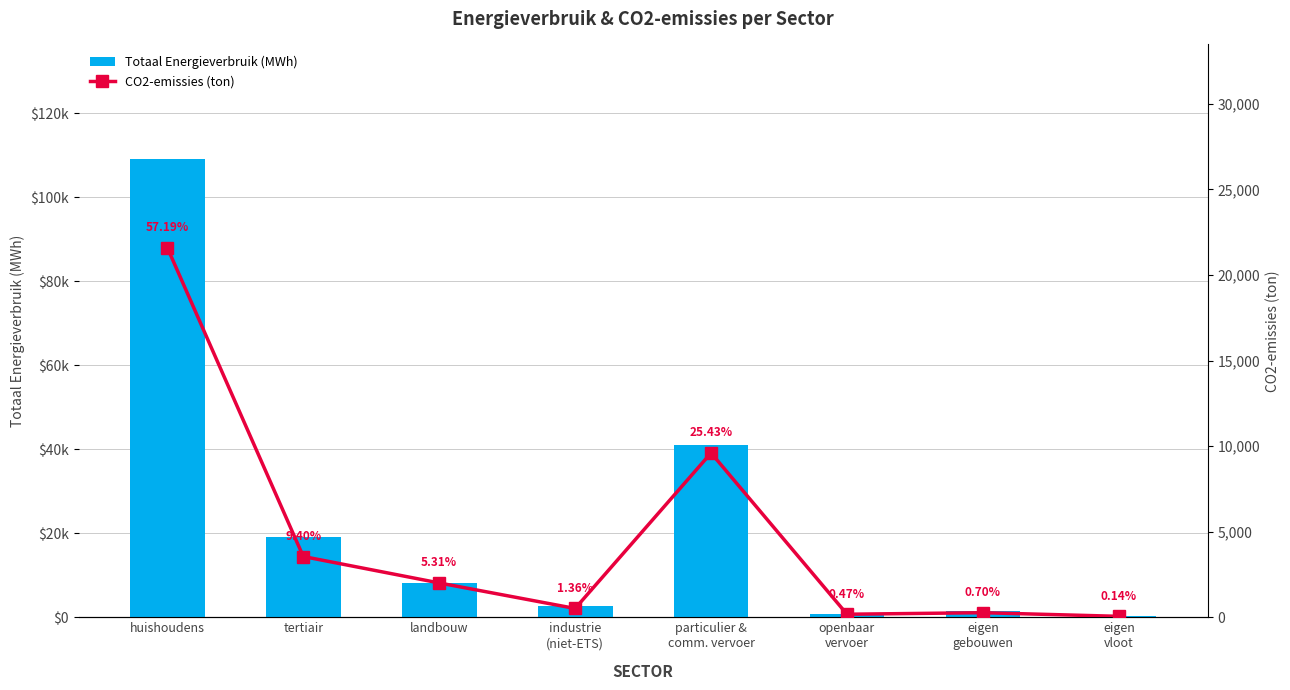

Is the value of CO2-emissies (ton) at huishoudens greater than the value of Totaal Energieverbruik (MWh) at landbouw?

Yes